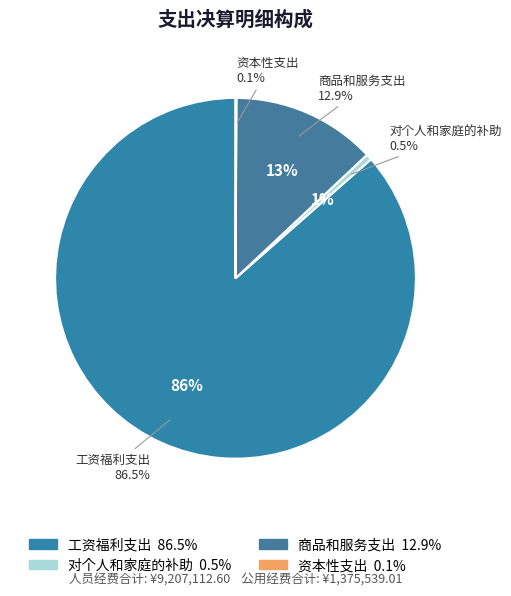

Between 工资福利支出 and 债务利息及费用支出, which is larger?

工资福利支出